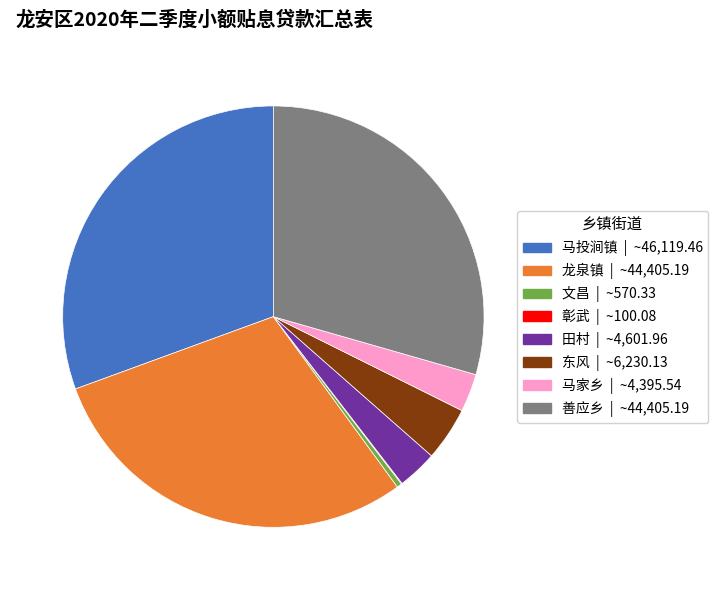

What is the largest slice in the pie chart?

马投涧镇